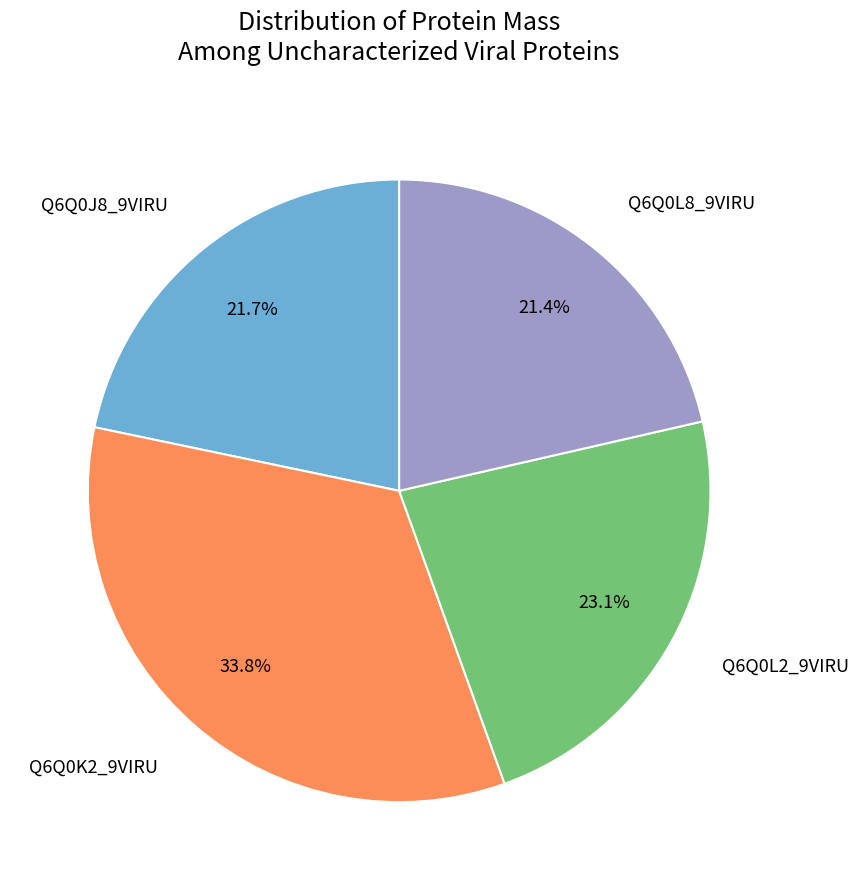

What is the largest slice in the pie chart?

Q6Q0K2_9VIRU